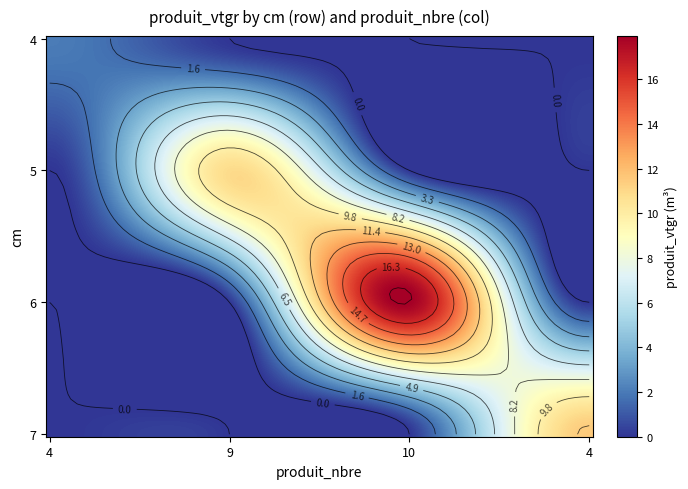

Reading left to right, what are all the values shown in this chart?

4: 2.0	0.0	0.0	0.0
9: 0.0	10.9	0.0	0.0
10: 0.0	0.0	17.9	0.0
4b: 0.0	0.0	0.0	11.5